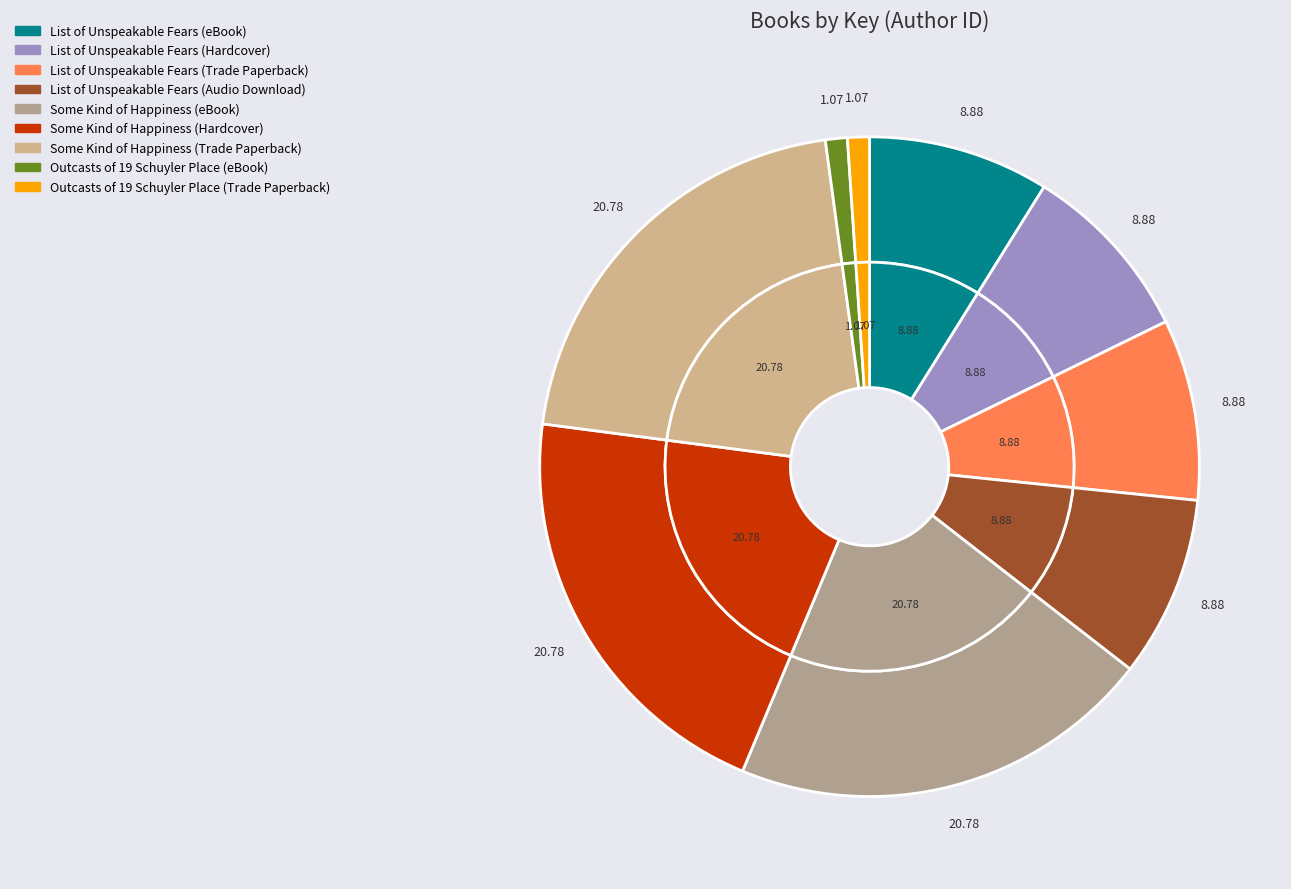

Rank the categories by value from highest to lowest.

Some Kind of Happiness (eBook), Some Kind of Happiness (Hardcover), Some Kind of Happiness (Trade Paperback), List of Unspeakable Fears (eBook), List of Unspeakable Fears (Hardcover), List of Unspeakable Fears (Trade Paperback), List of Unspeakable Fears (Audio Download), Outcasts of 19 Schuyler Place (eBook), Outcasts of 19 Schuyler Place (Trade Paperback)